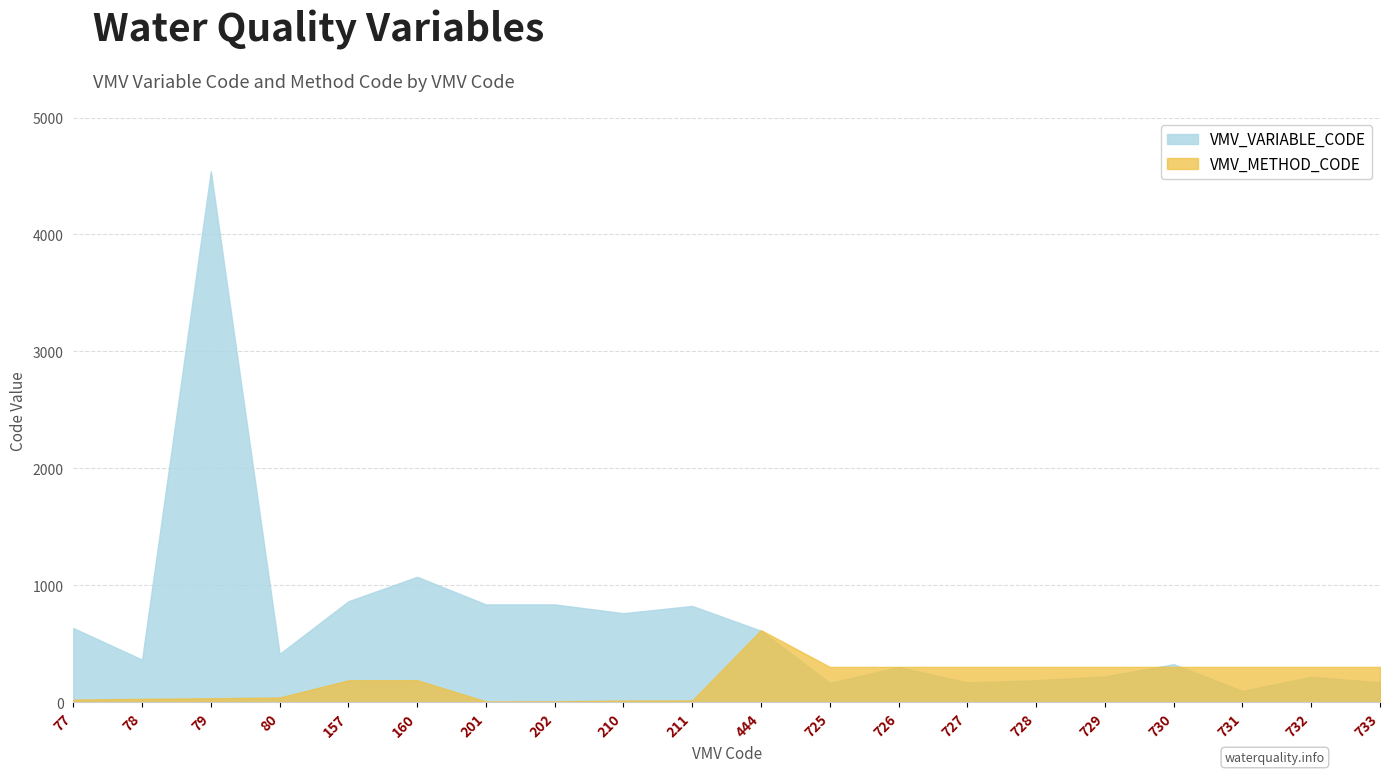

How many intersections are there between VMV_METHOD_CODE and VMV_VARIABLE_CODE?

3